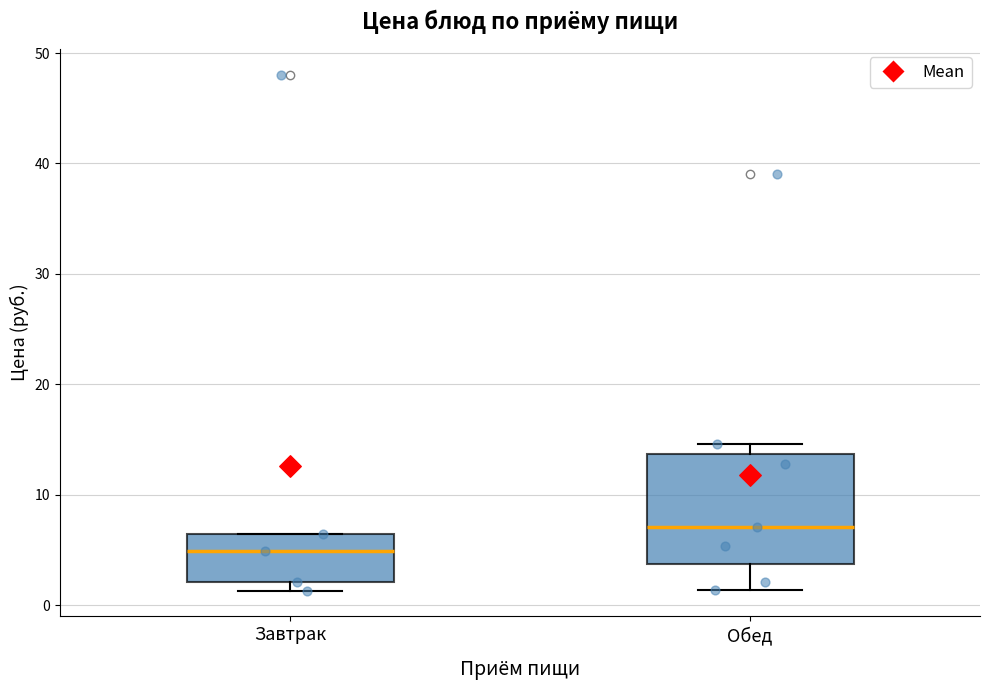

Where is the lower edge of the box for Завтрак on the y-axis? The values are not printed on the chart, so give them approximately, as read against the axis.

2